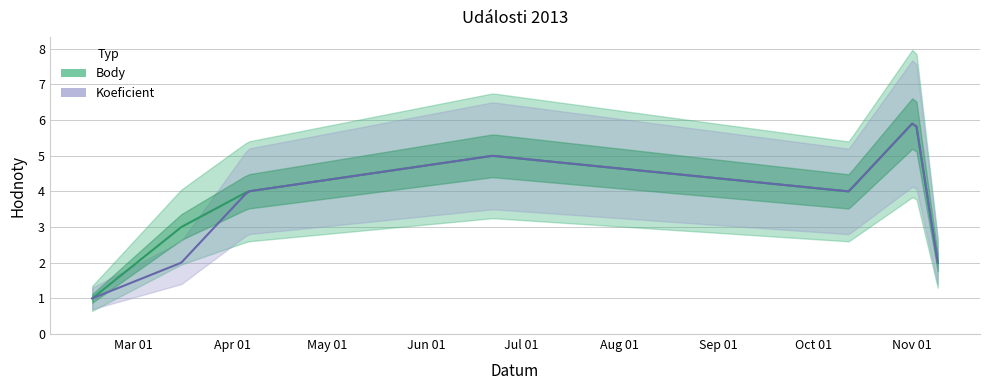

Which series has the largest range (max minus min)?

Body